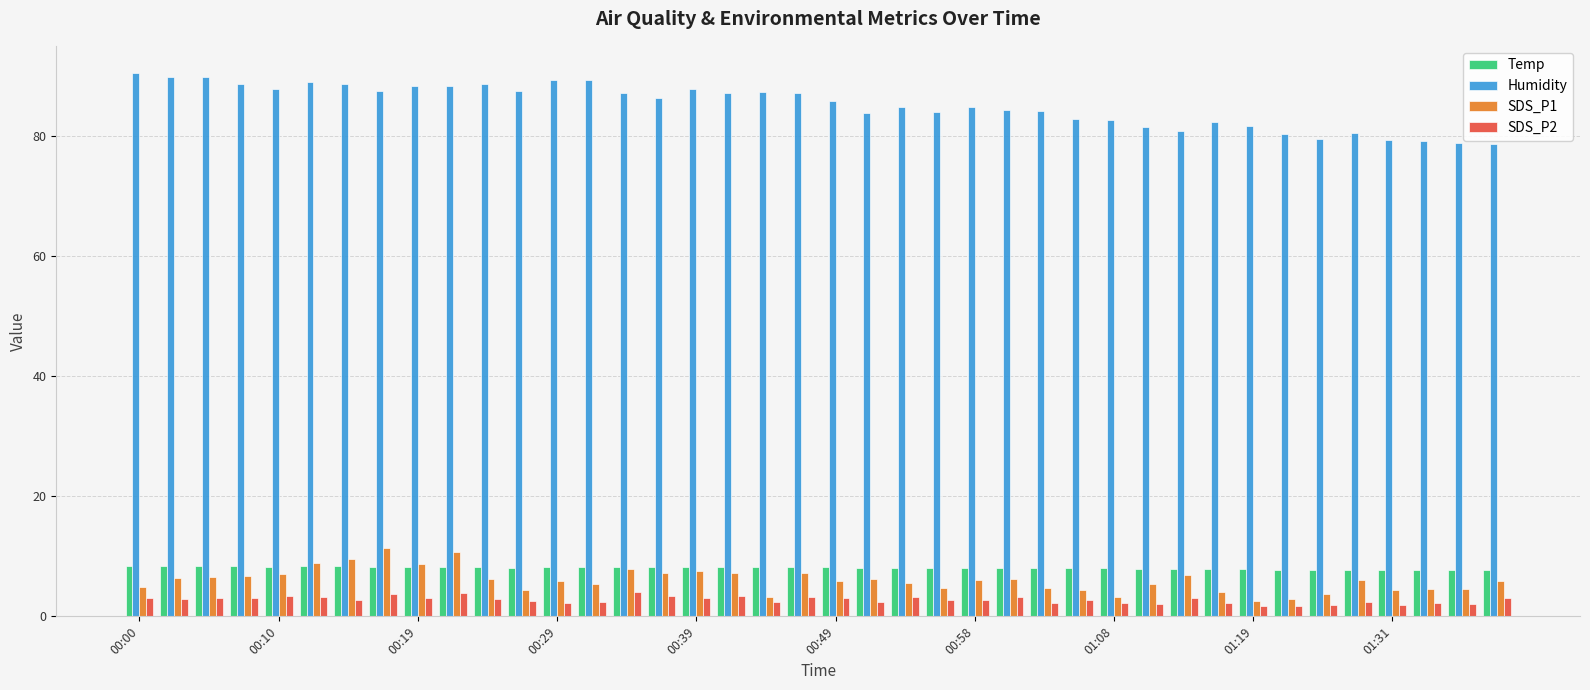

Which series has the largest range (max minus min)?

Humidity